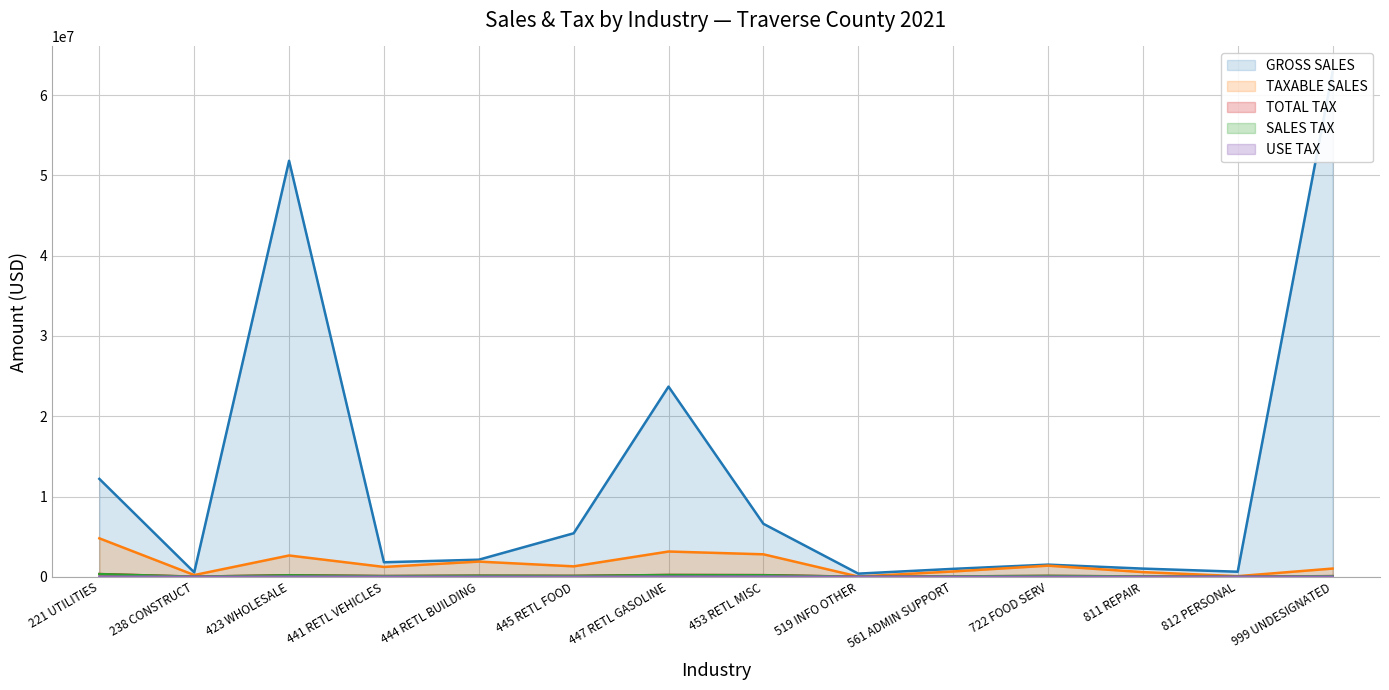

What is the label of the 2nd point from the right?

812 PERSONAL